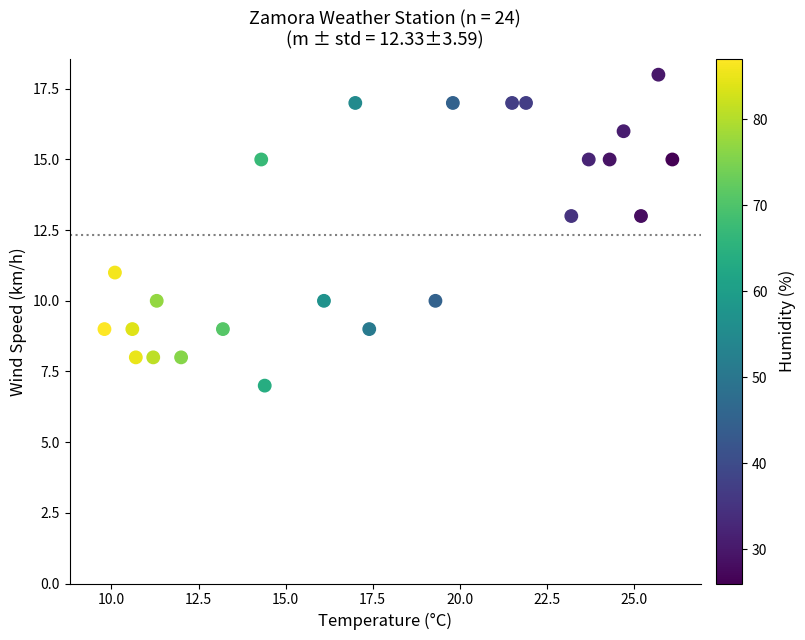

What is the range of Y values (max minus min)?

11